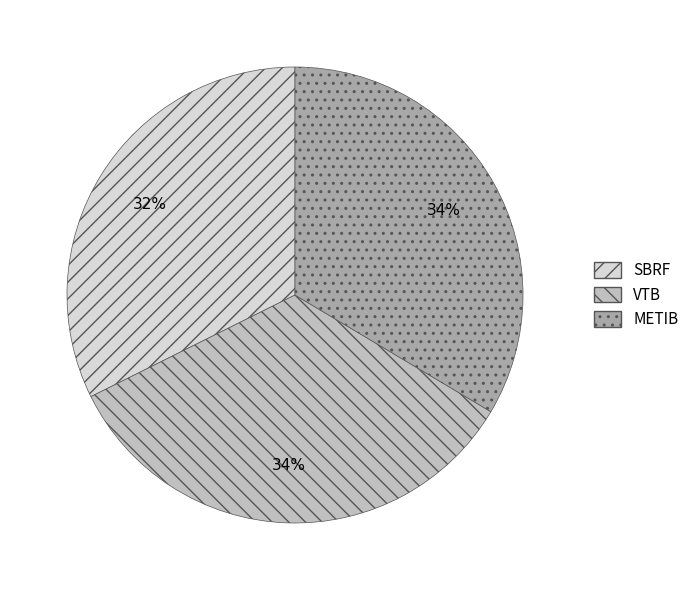

How many segments does this pie chart have?

3